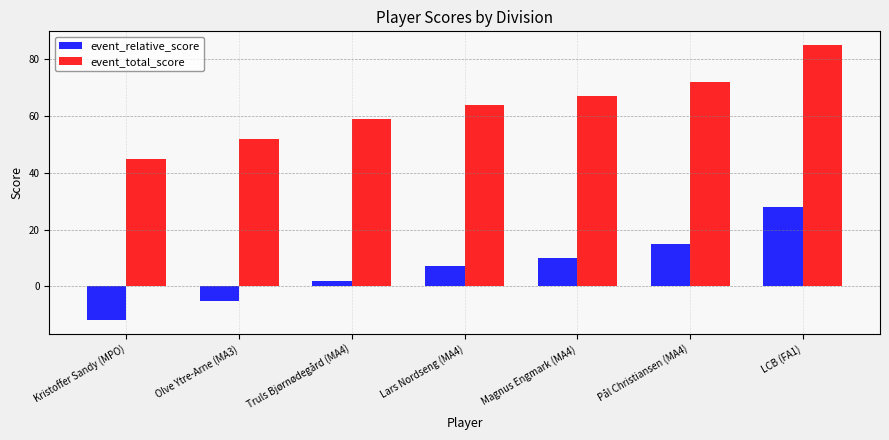

Reading left to right, what are all the values shown in this chart?

event_relative_score: Kristoffer Sandy (MPO)=-12	Olve Ytre-Arne (MA3)=-5	Truls Bjørnødegård (MA4)=2	Lars Nordseng (MA4)=7	Magnus Engmark (MA4)=10	Pål Christiansen (MA4)=15	LCB (FA1)=28
event_total_score: Kristoffer Sandy (MPO)=45	Olve Ytre-Arne (MA3)=52	Truls Bjørnødegård (MA4)=59	Lars Nordseng (MA4)=64	Magnus Engmark (MA4)=67	Pål Christiansen (MA4)=72	LCB (FA1)=85